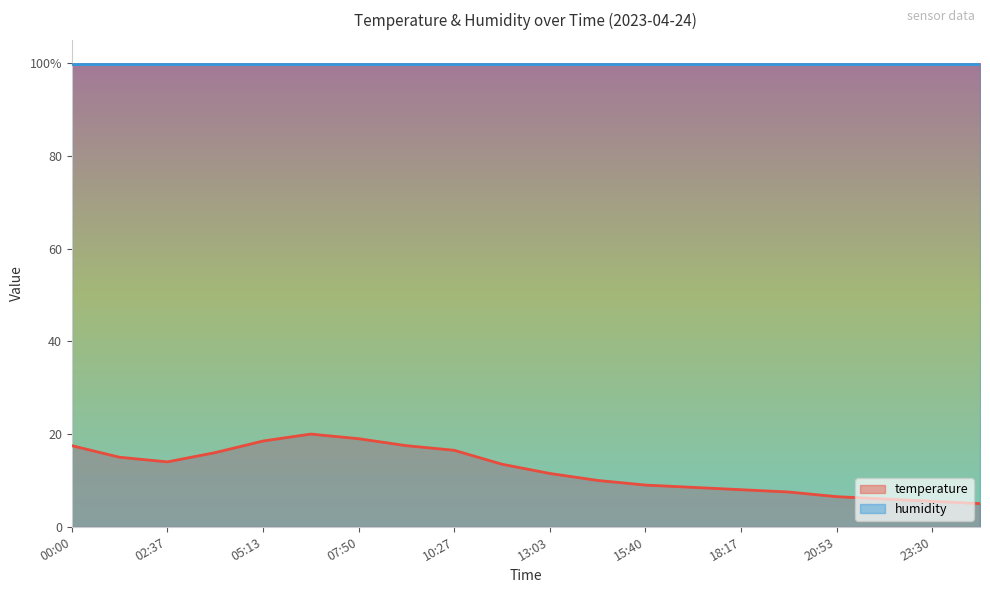

Does the chart display data point markers on the line(s)?

No